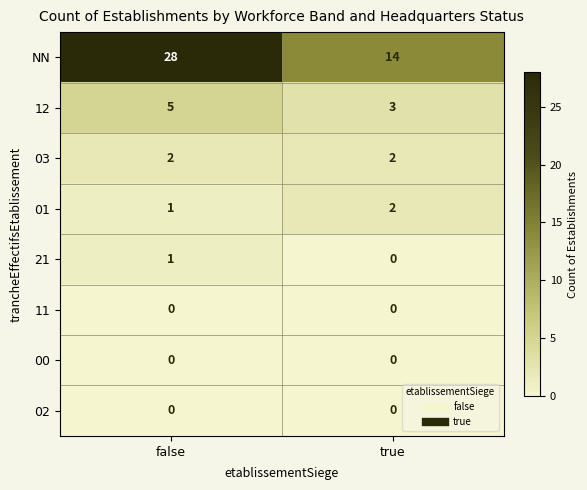

Between false and true, which series saw the biggest shift?

NN